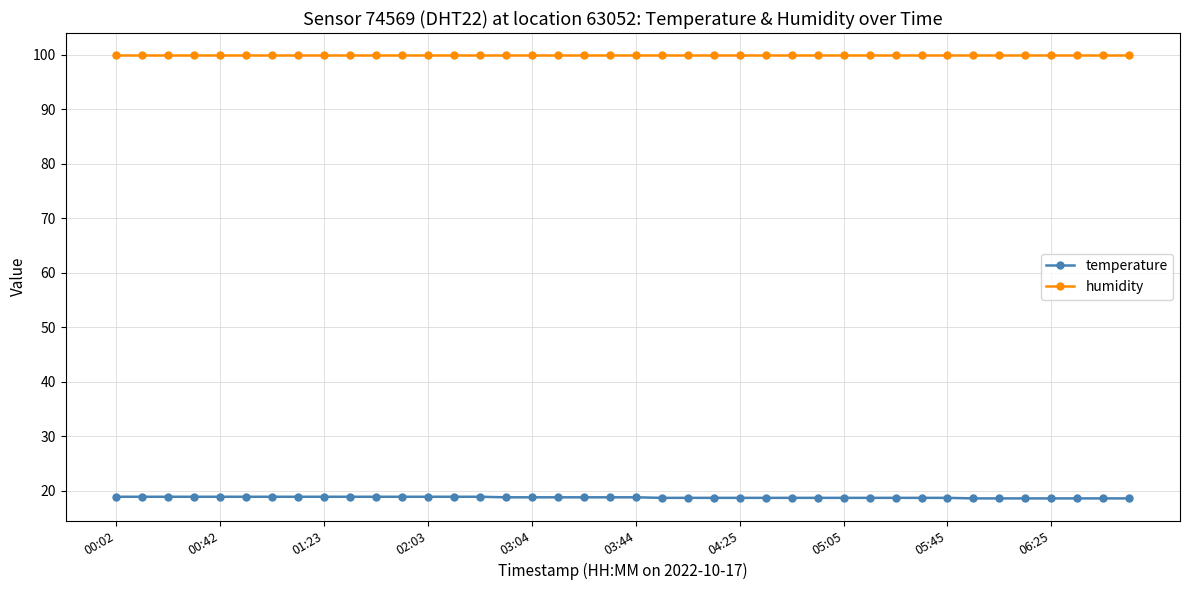

What is the value of the humidity point at the 34th from the left?

99.9